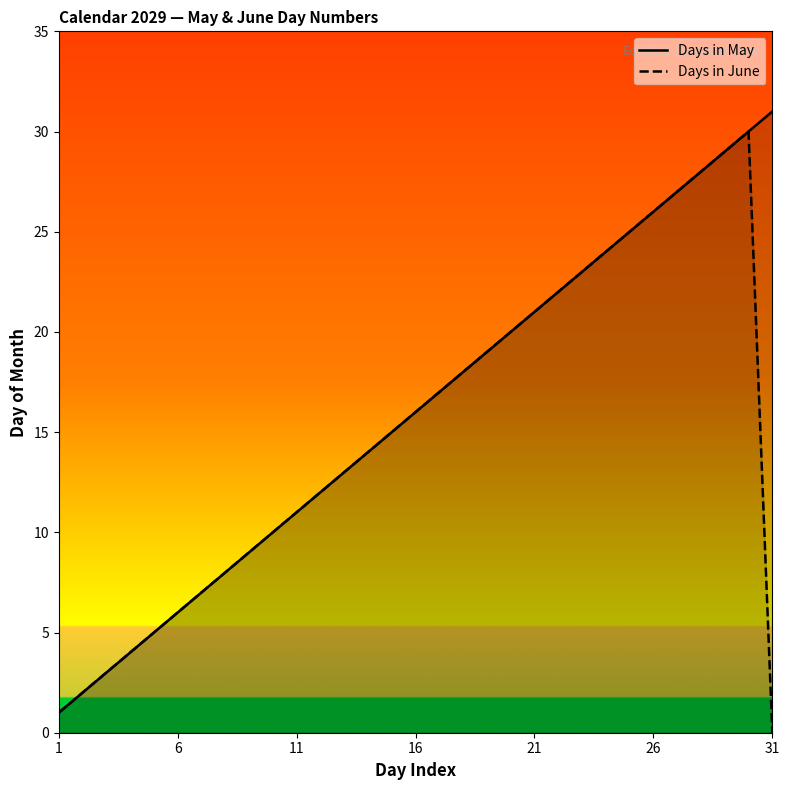

Which series has the largest range (max minus min)?

Days in May